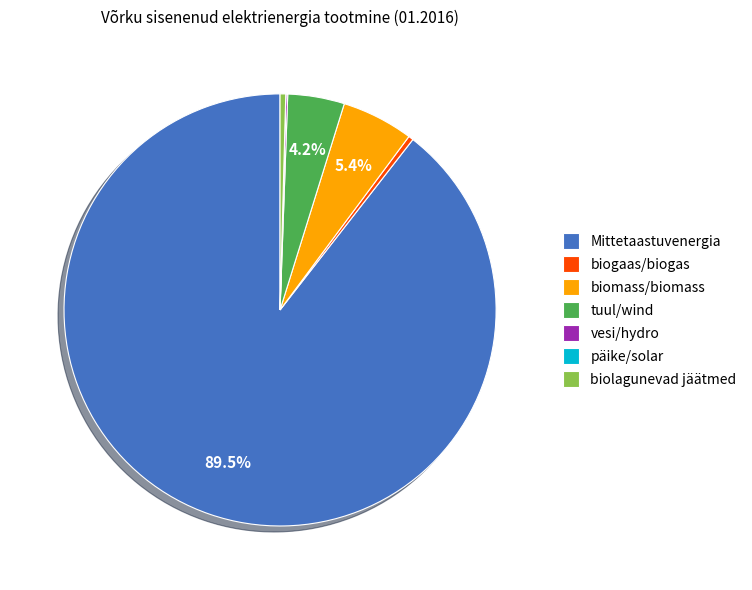

Combined, do biomass/biomass and Mittetaastuvenergia account for over 50%?

Yes